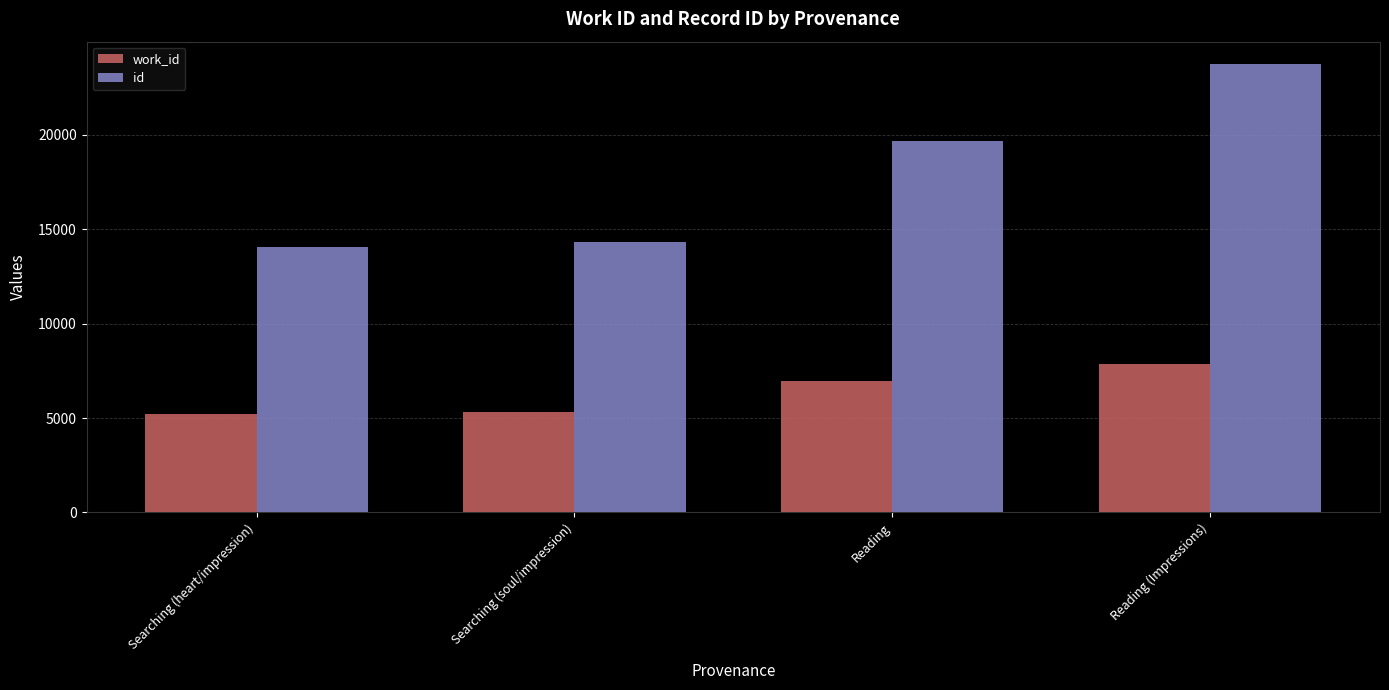

Which series has the widest spread of values?

id